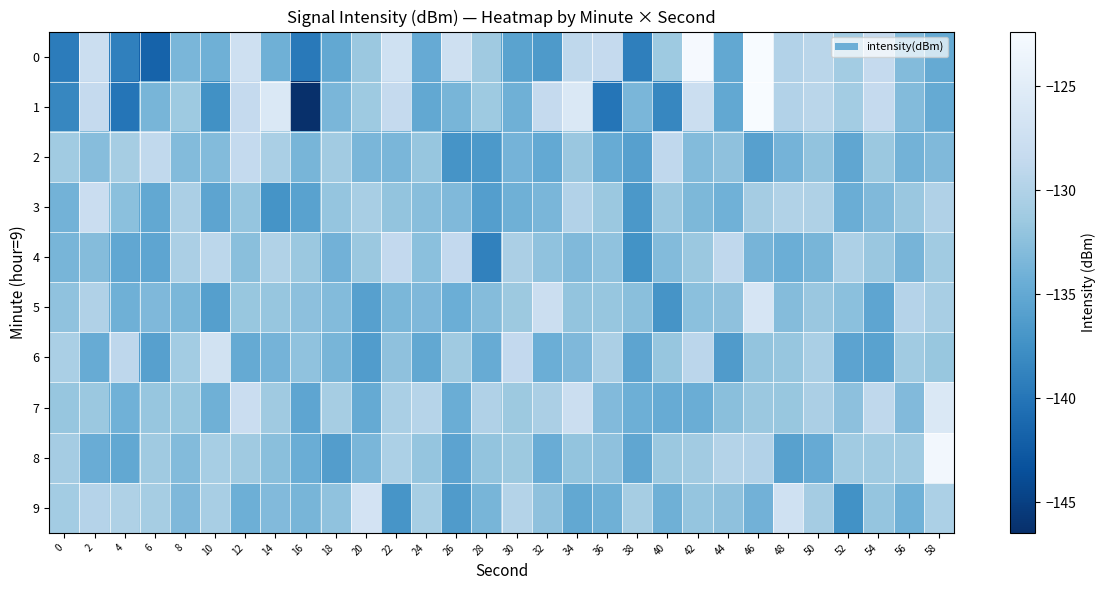

Between 32 and 26, which is larger?

26